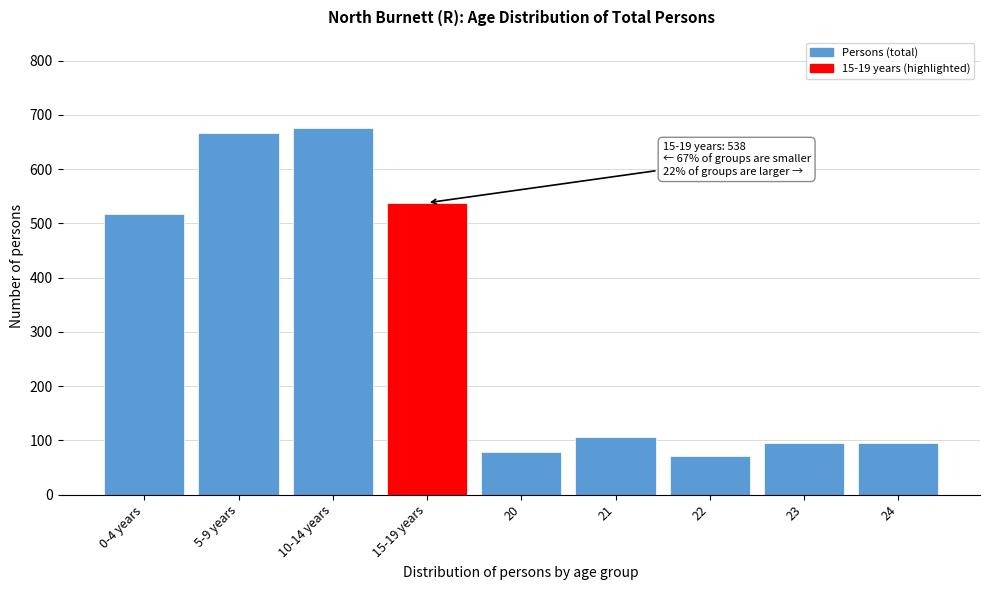

What is the difference between the maximum and minimum values?

603